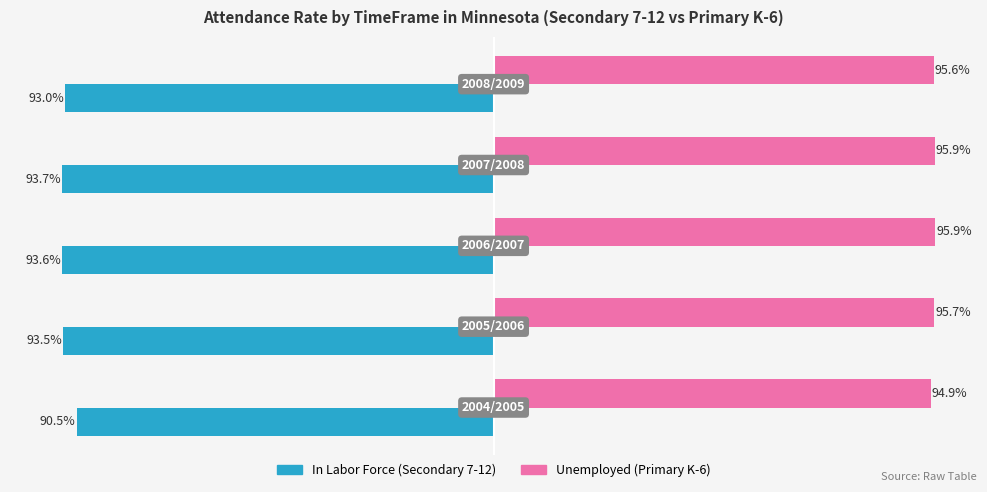

What position from the right is −0.50?

2